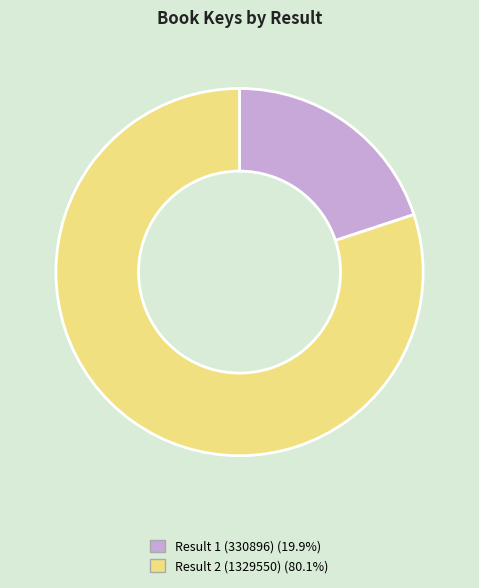

Is there a majority slice in this chart?

Yes